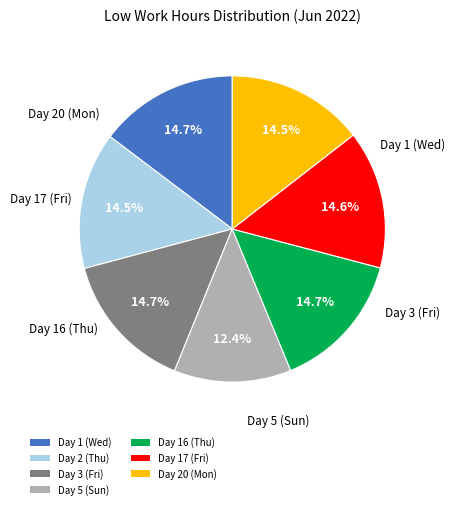

To the nearest percent, what is the difference between the largest and smallest slice percentages?

2%